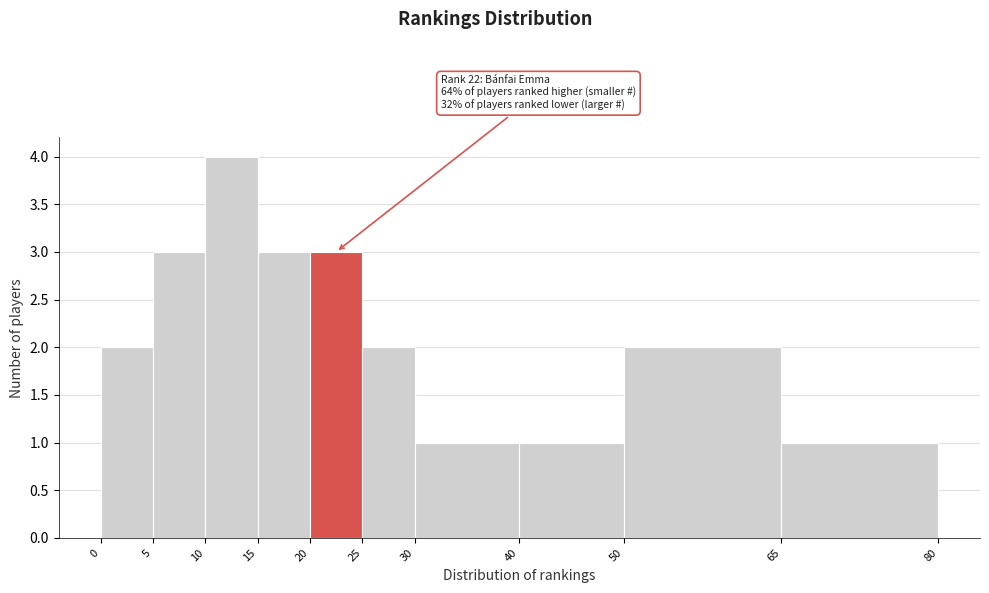

Which range on the x-axis has the tallest bar?

10 to 15